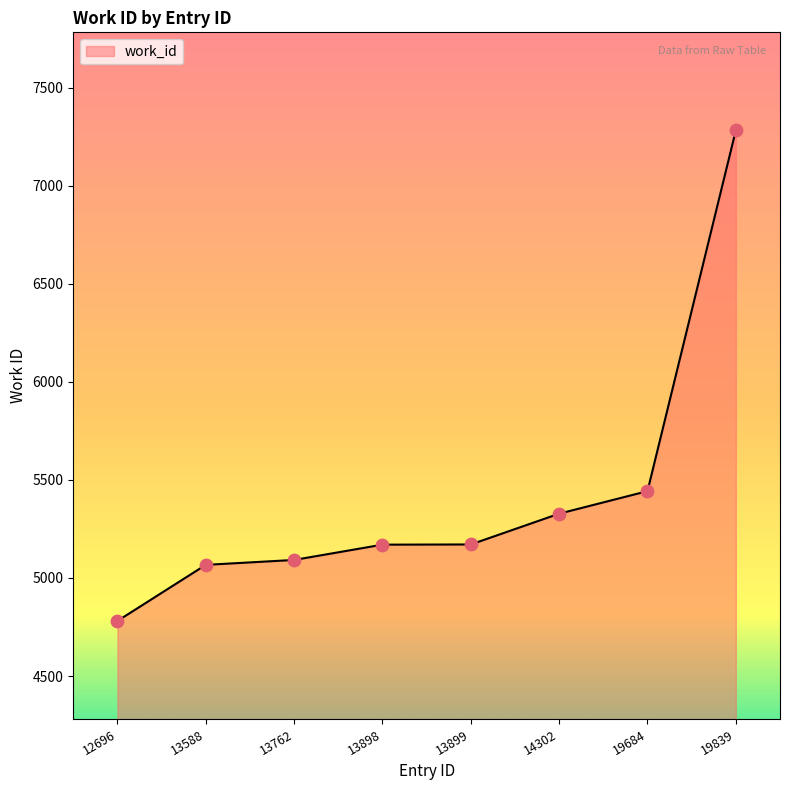

What is the ratio of the value at 19839 to the value at 12696?

1.5